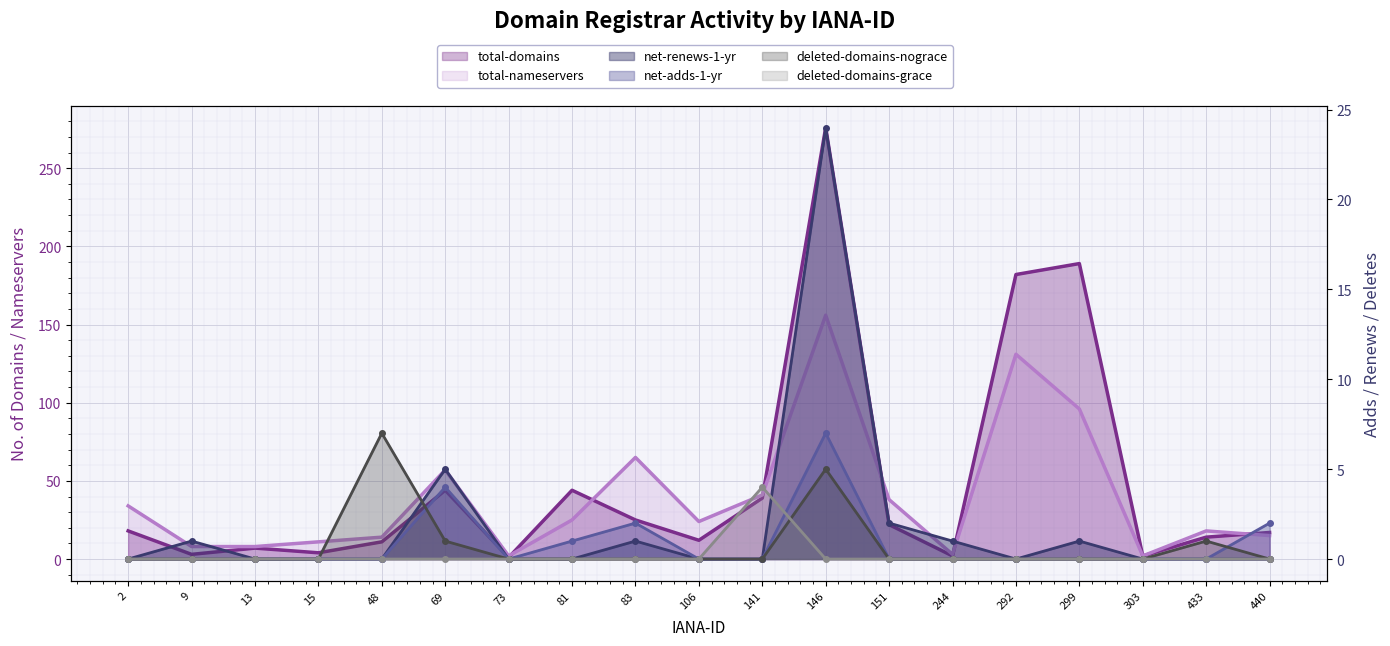

True or false: total-nameservers has a value of 34 at 2.

True